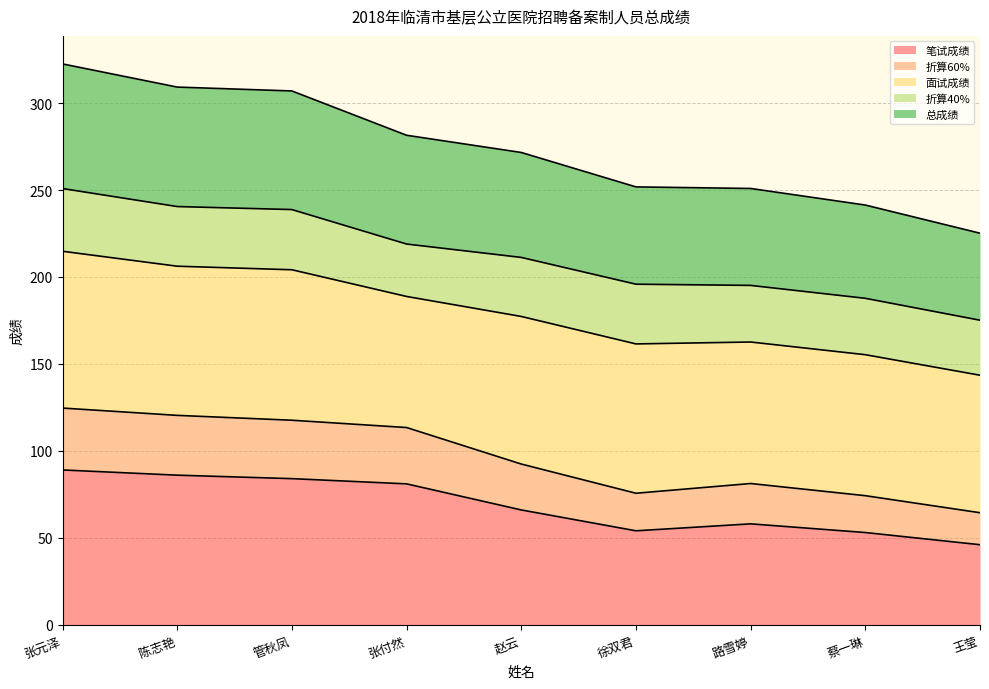

What is the highest value of the 笔试成绩 series?

89.0